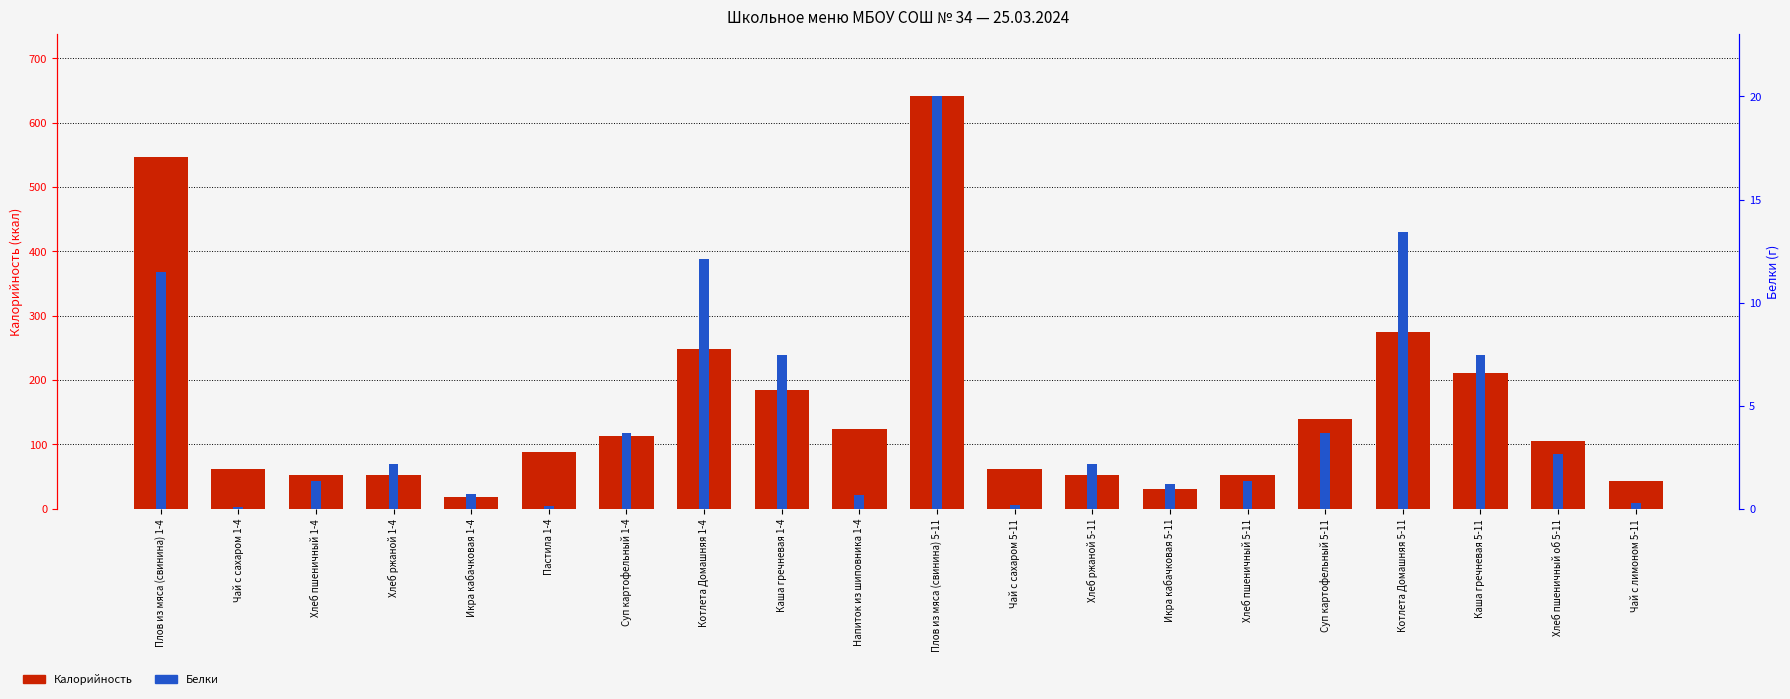

How many data points in Калорийность are less than 104?

10